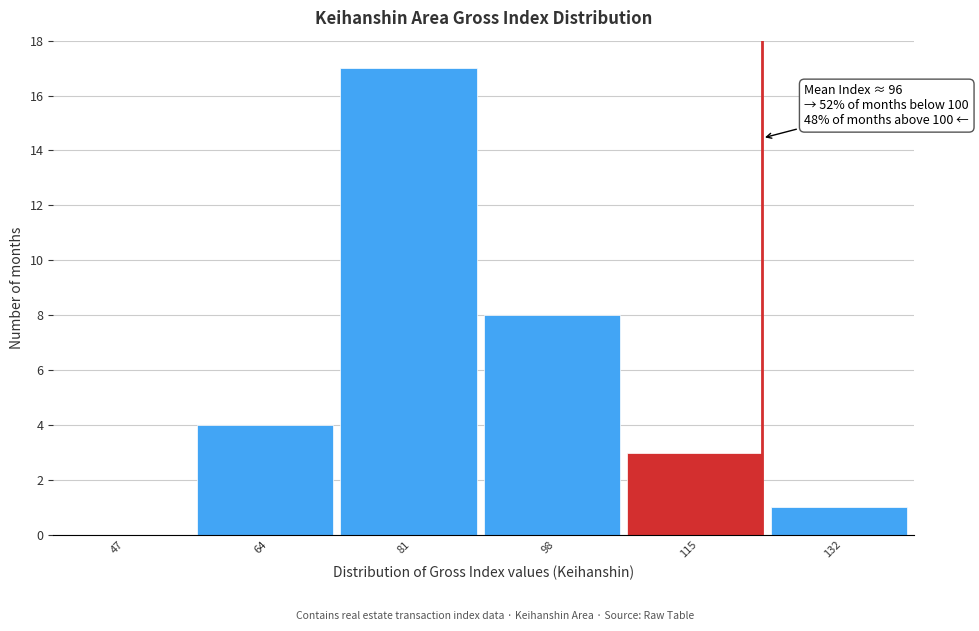

What is the sum of all values?

33